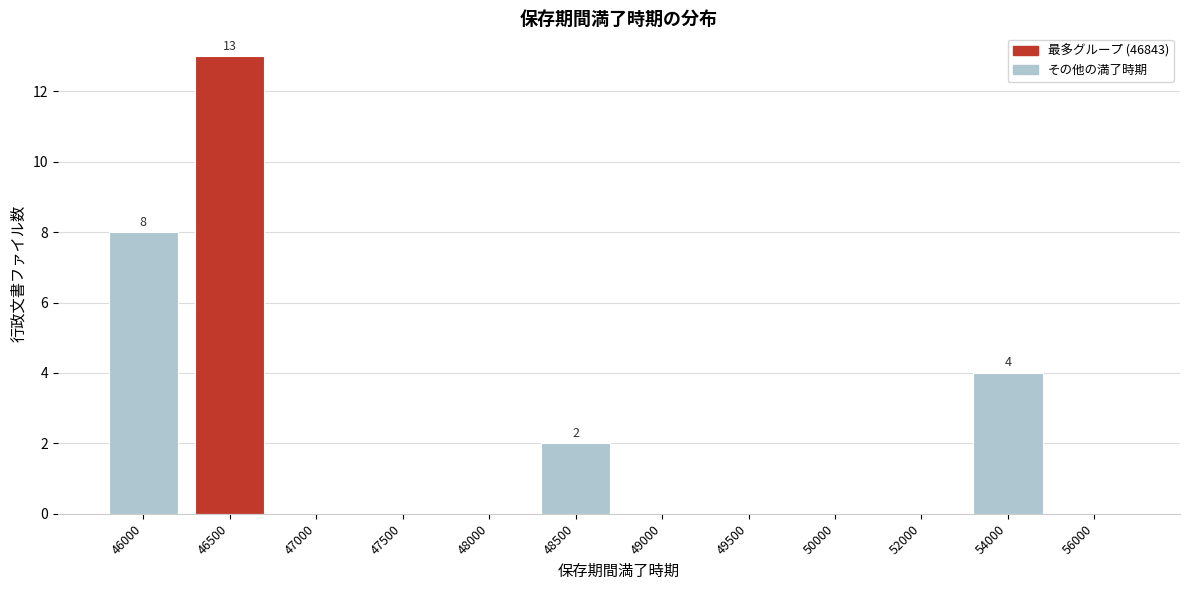

Reading right to left, what are all the values shown in this chart?

56000=0	54000=4	52000=0	50000=0	49500=0	49000=0	48500=2	48000=0	47500=0	47000=0	46500=13	46000=8